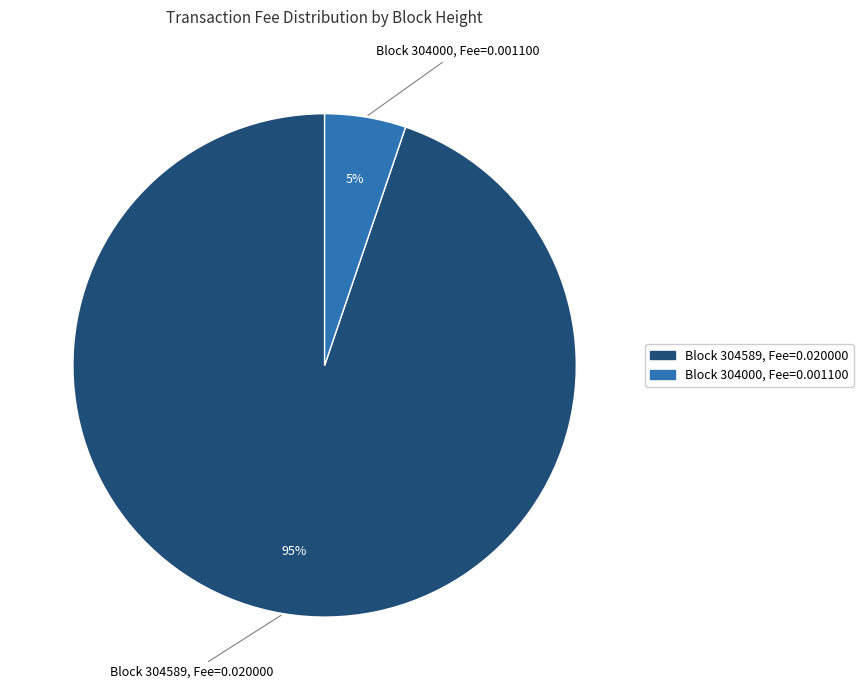

To the nearest percent, what is the difference between the largest and smallest slice percentages?

90%